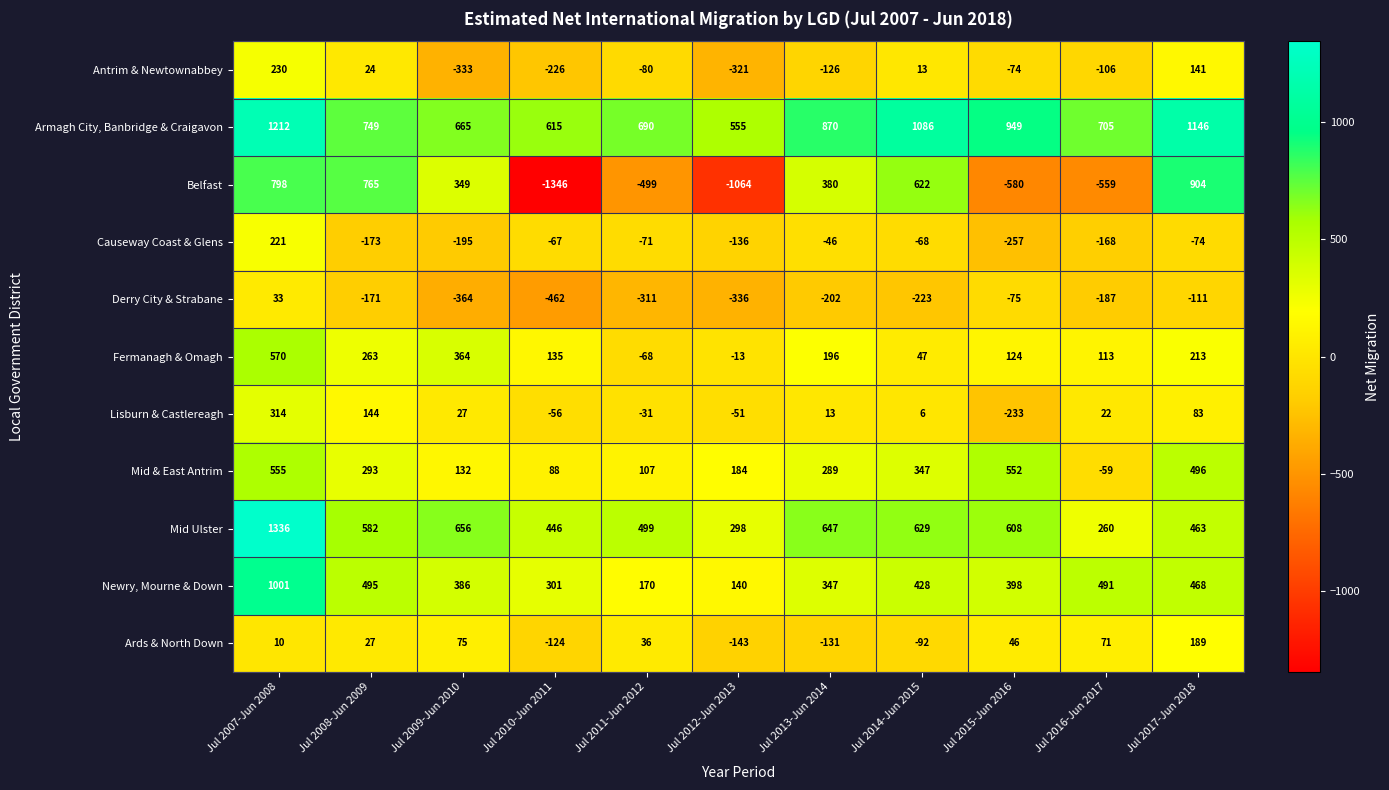

What is the maximum value shown in the chart?

1336